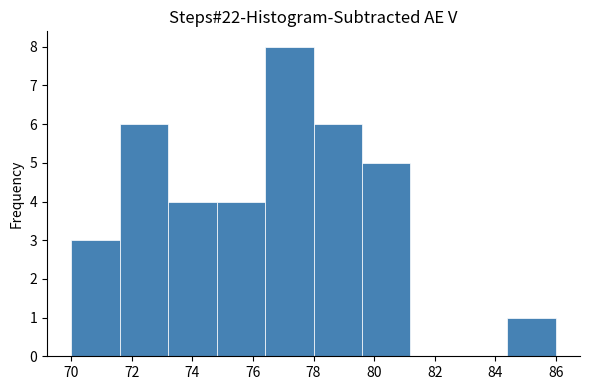

What is the height of the bar covering 76.4 to 78.0 on the x-axis? The values are not printed on the chart, so give them approximately, as read against the axis.

8